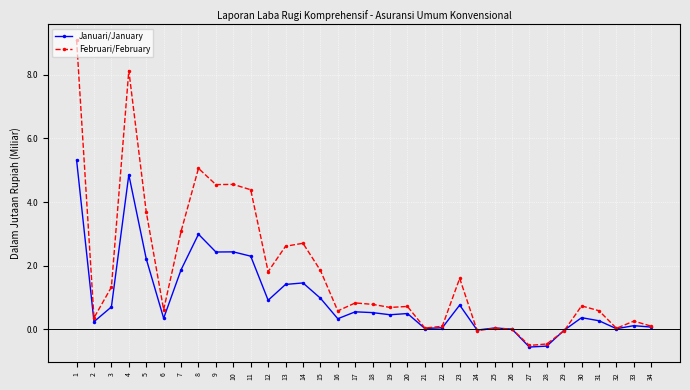

Which has a higher value, 11 or 21?

11